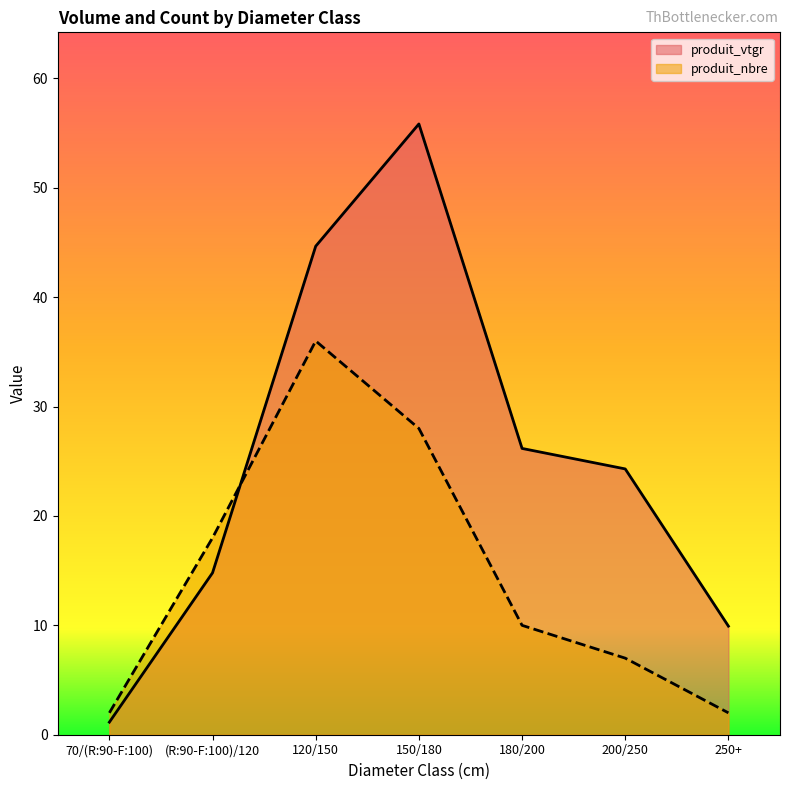

What position from the left is (R:90-F:100)/120?

2